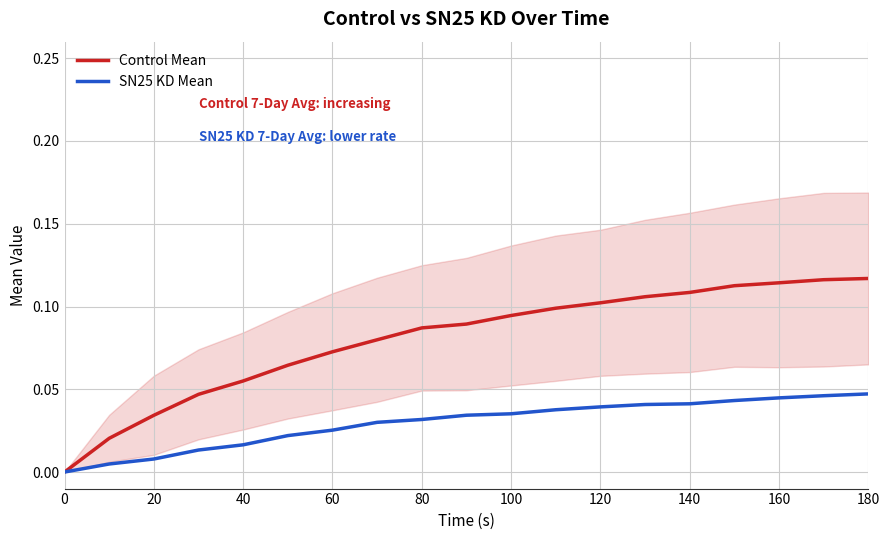

Is the value of Control Mean at 160 greater than the value of SN25 KD Mean at 0?

Yes